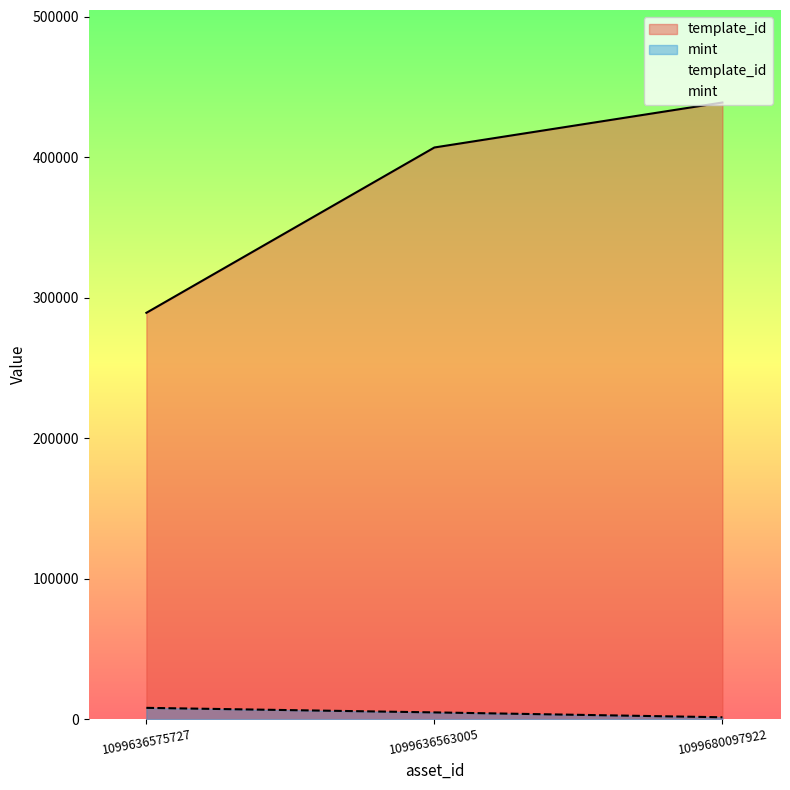

Is it true that template_id equals 439058 at 1099680097922?

True